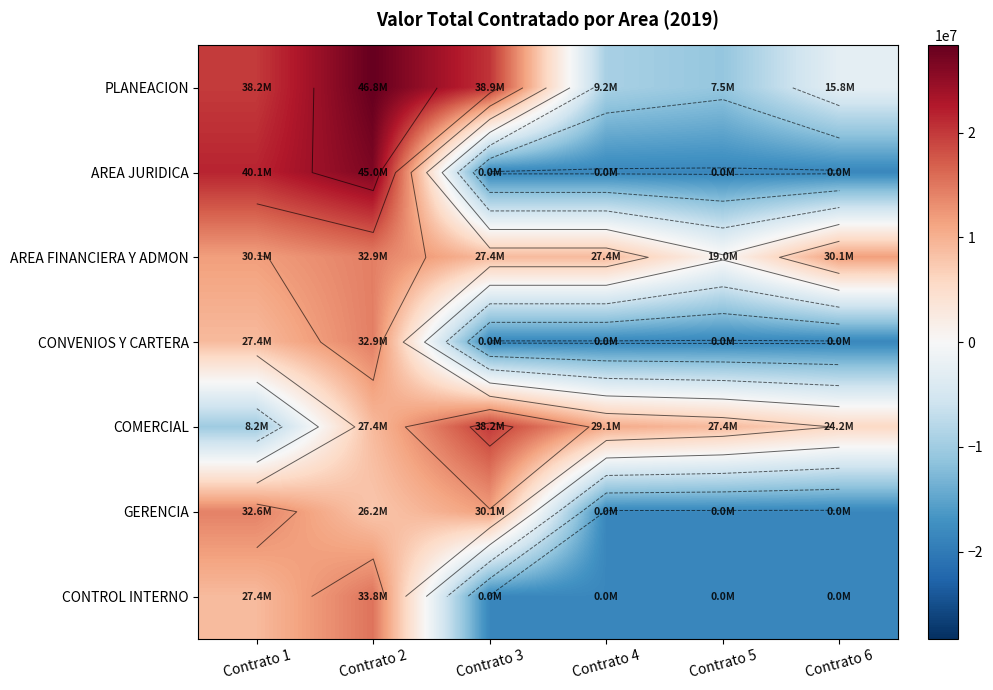

The AREA FINANCIERA Y ADMON series shows 18545089.0 at Contrato 1. True or false?

False